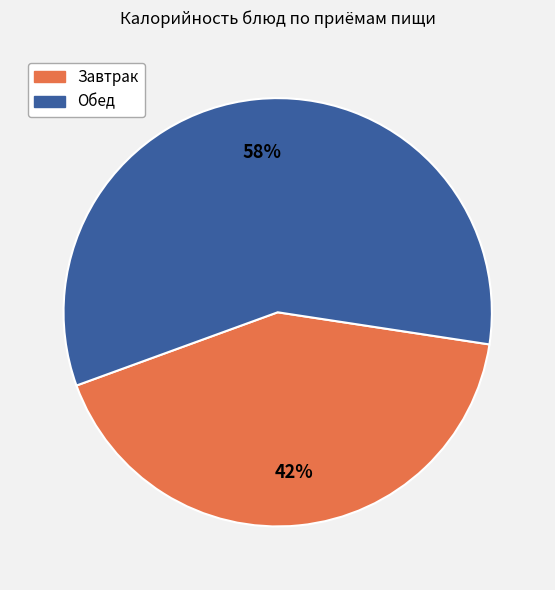

How many segments does this pie chart have?

2